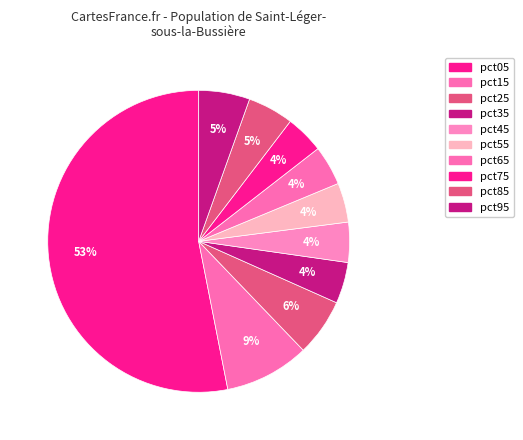

How many slices are in this pie chart?

10